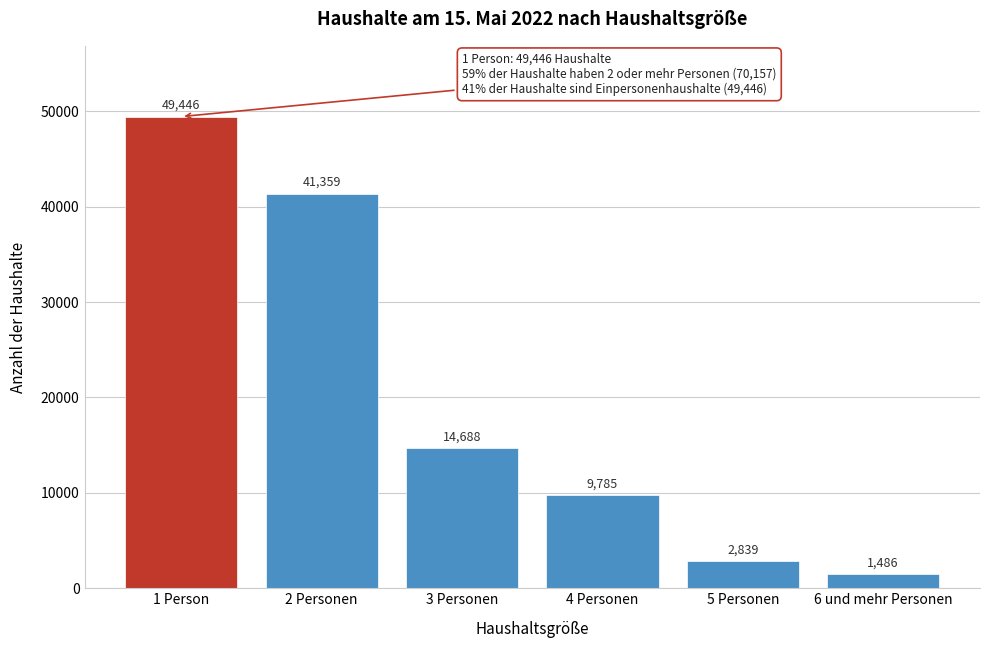

Reading left to right, transcribe all the data shown in this chart.

49446	41359	14688	9785	2839	1486